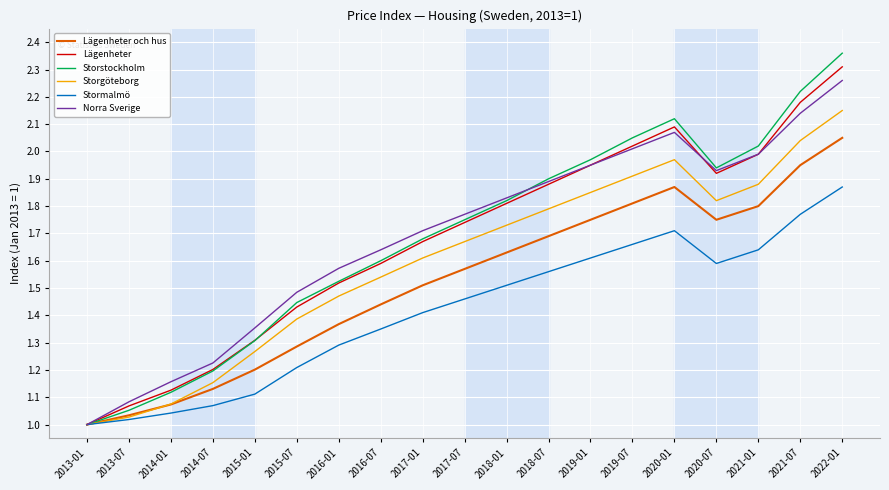

Which category has the highest value in the Norra Sverige series?

2022-01